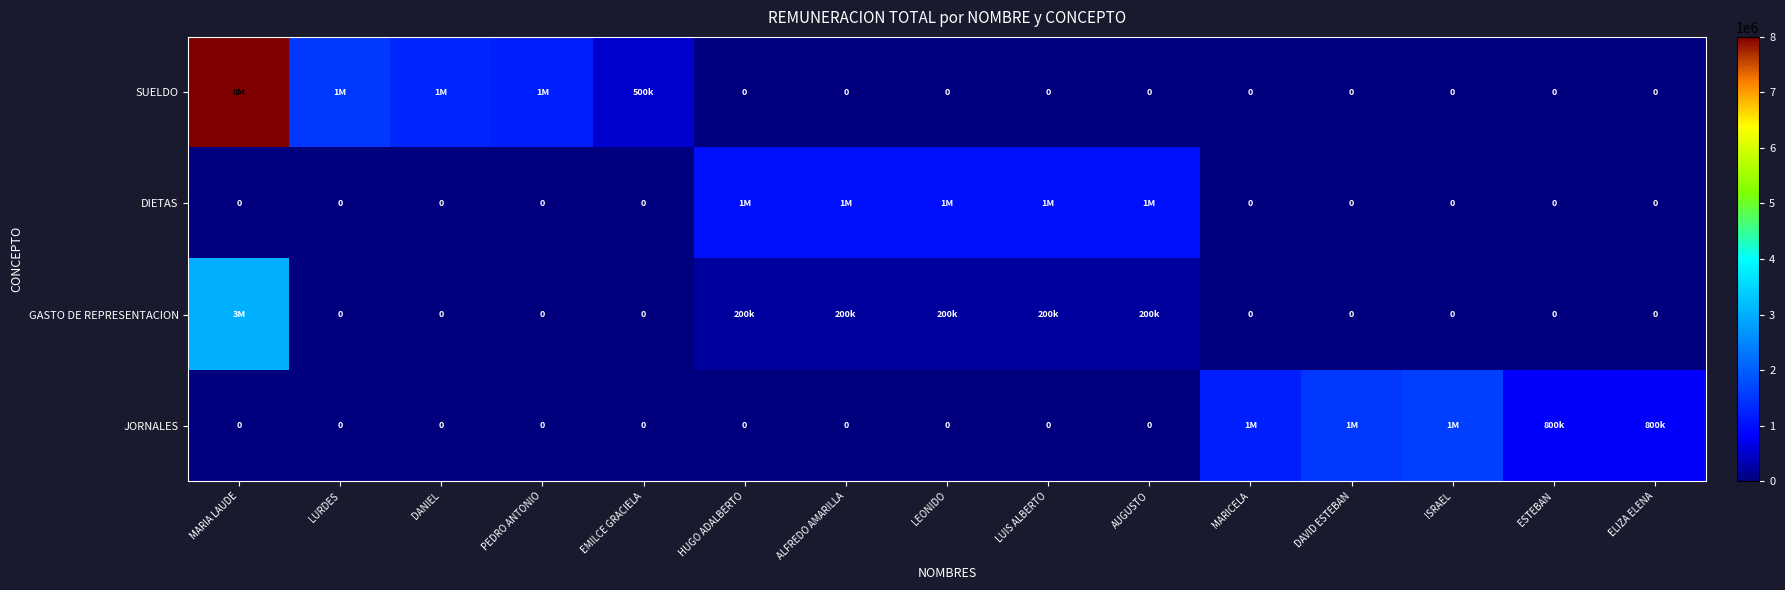

What is the difference between the second highest and second lowest values in the JORNALES series?

1500000